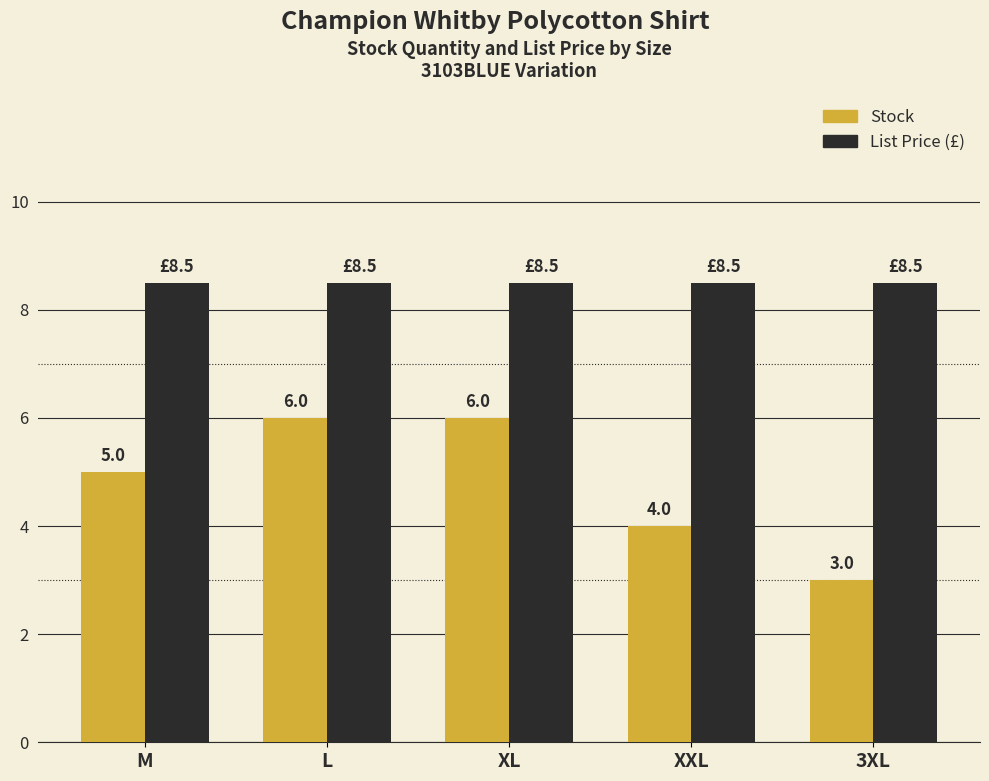

What is the spread (max minus min) of values at XXL?

4.5